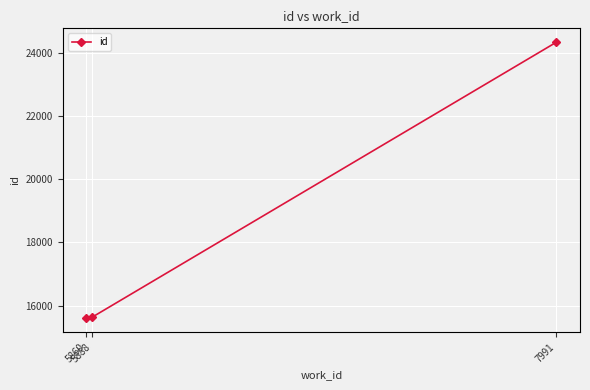

What is the greatest value displayed?

24344